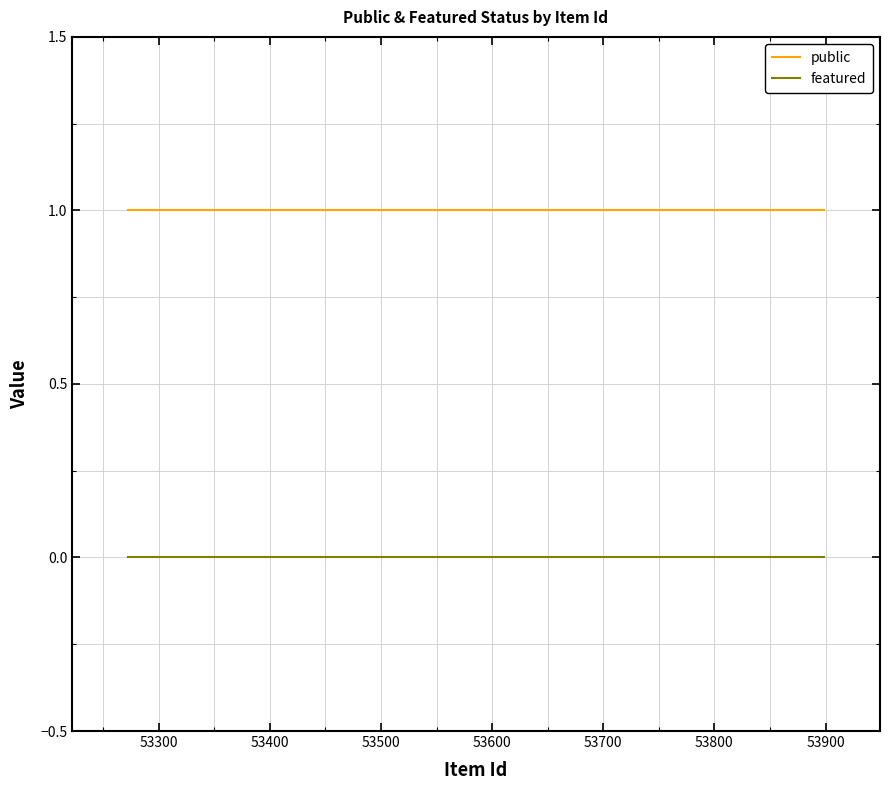

True or false: public and featured cross at least once.

False